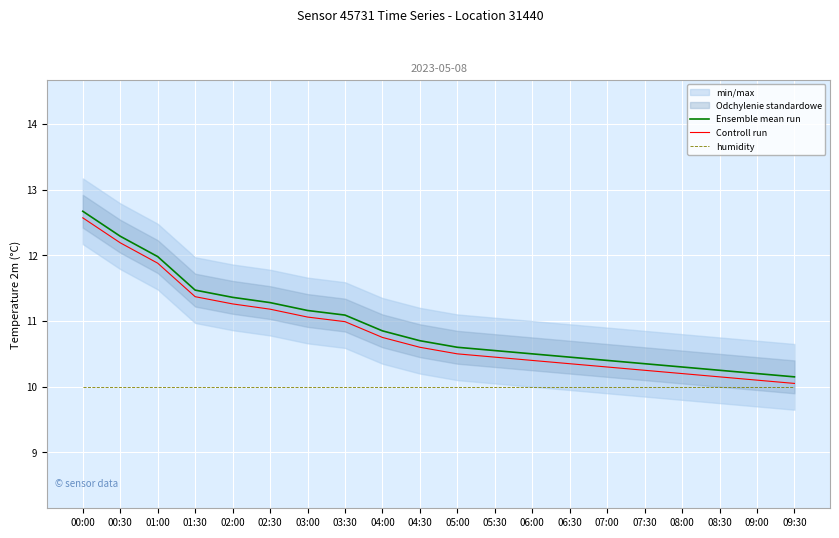

What position from the right is 06:30?

7